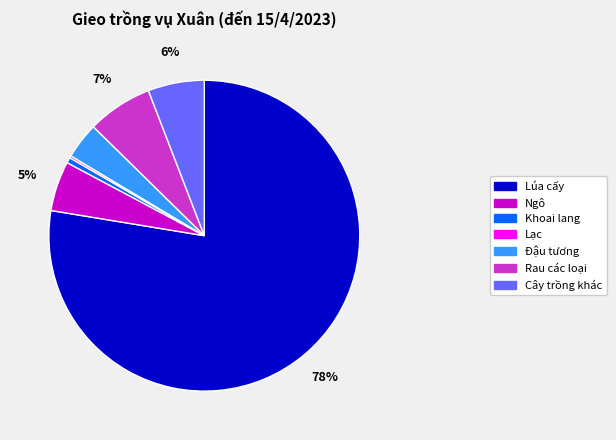

To the nearest percent, what is the difference between the largest and smallest slice percentages?

77%